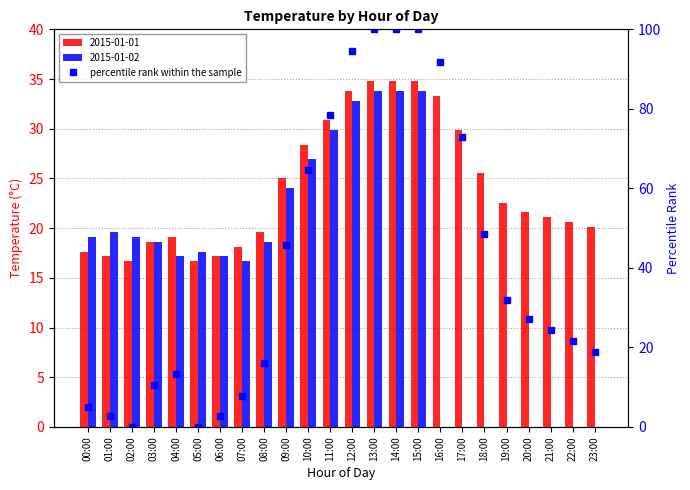

True or false: the data shows 64.6 at 10:00.

True